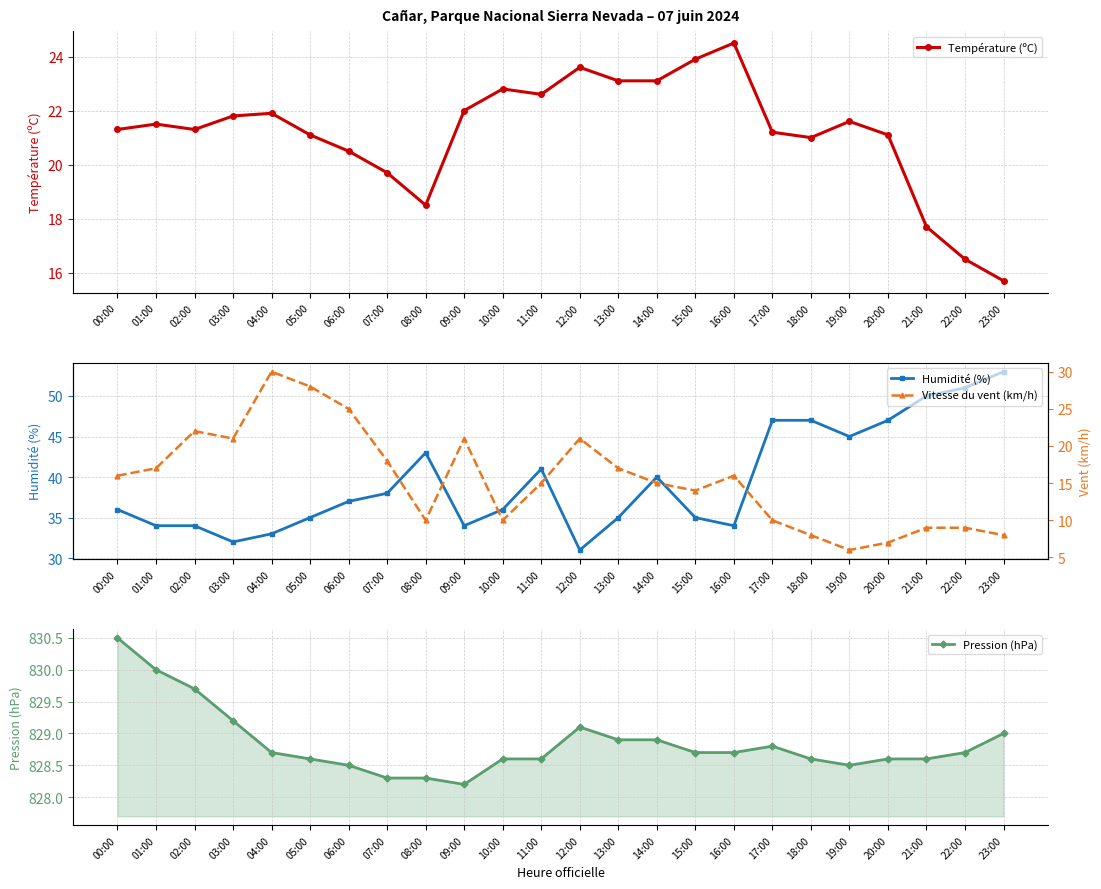

What is the label of the 19th point from the right?

05:00